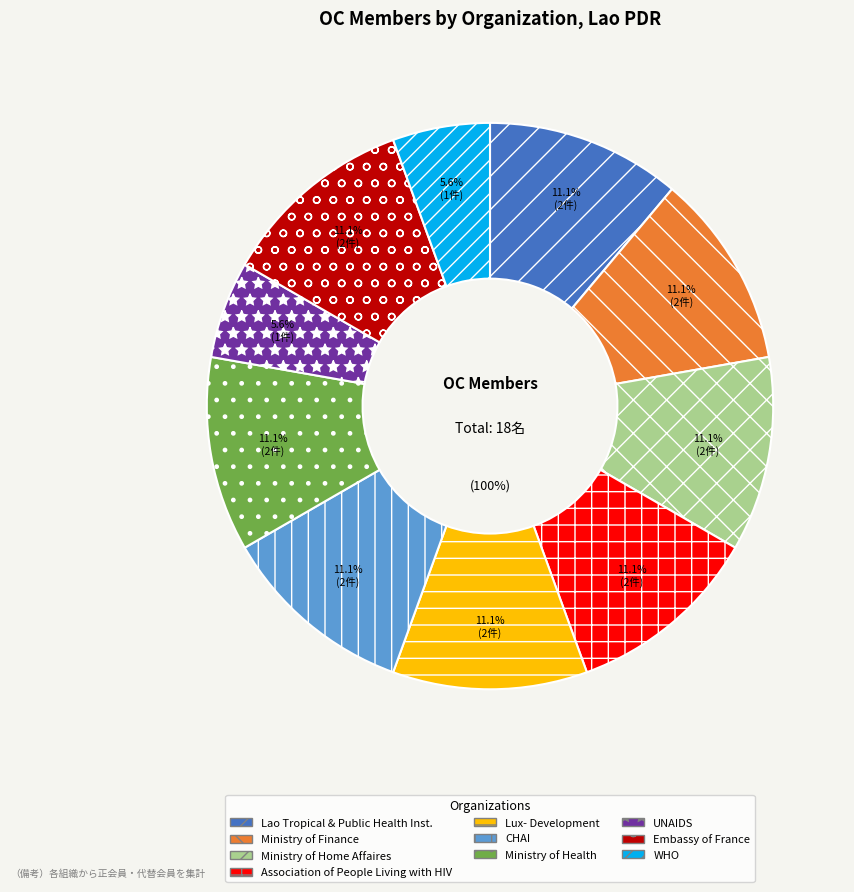

To the nearest percent, what percentage of the pie is UNAIDS?

6%